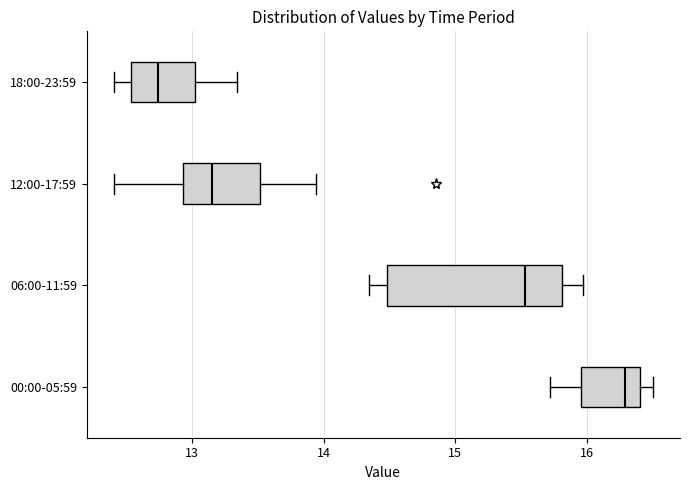

Where does the right whisker of the box for 12:00-17:59 end on the x-axis? The values are not printed on the chart, so give them approximately, as read against the axis.

13.9